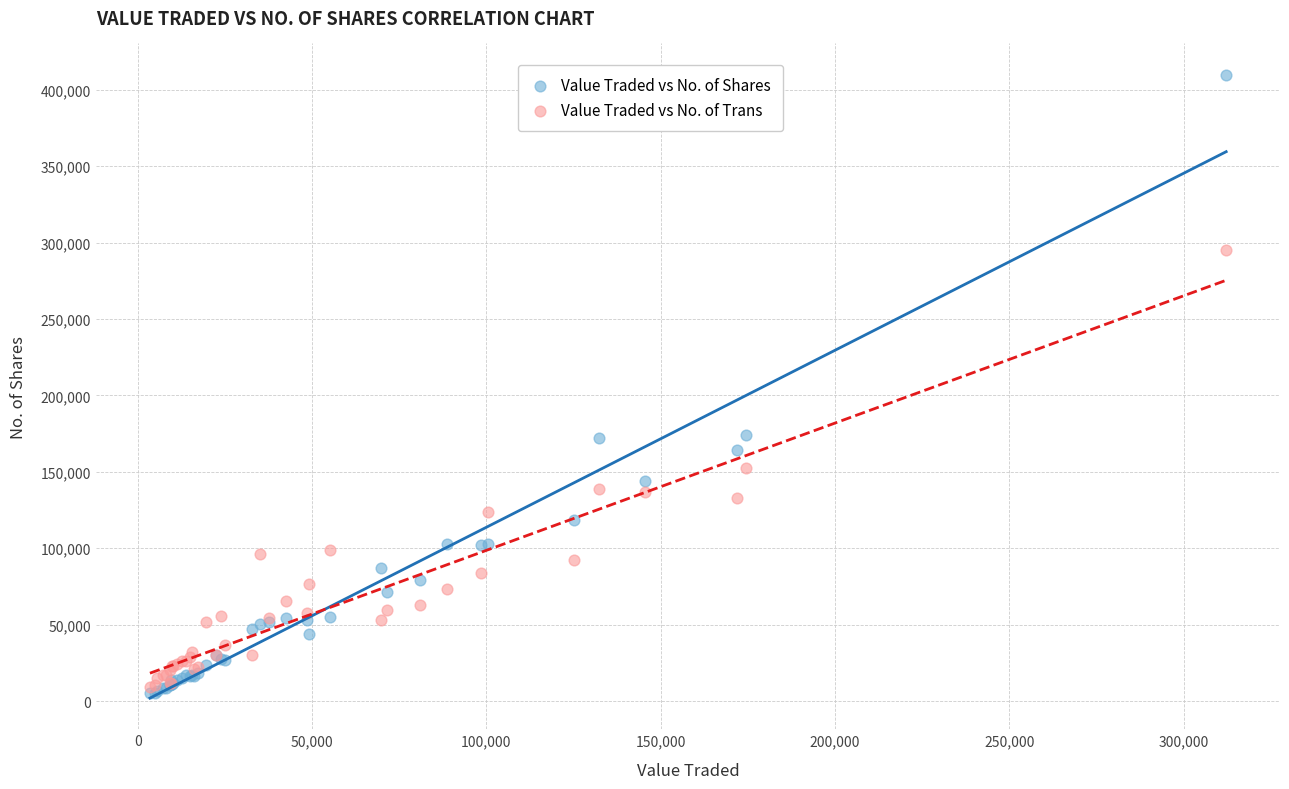

Which series reaches the minimum Y coordinate?

Value Traded vs No. of Shares